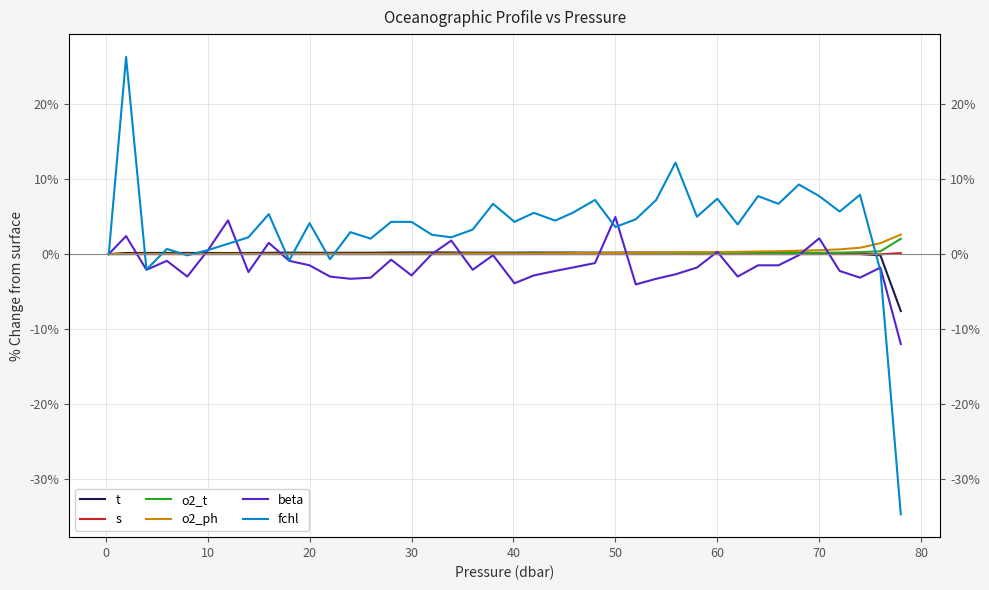

Count the number of data series in this chart.

6